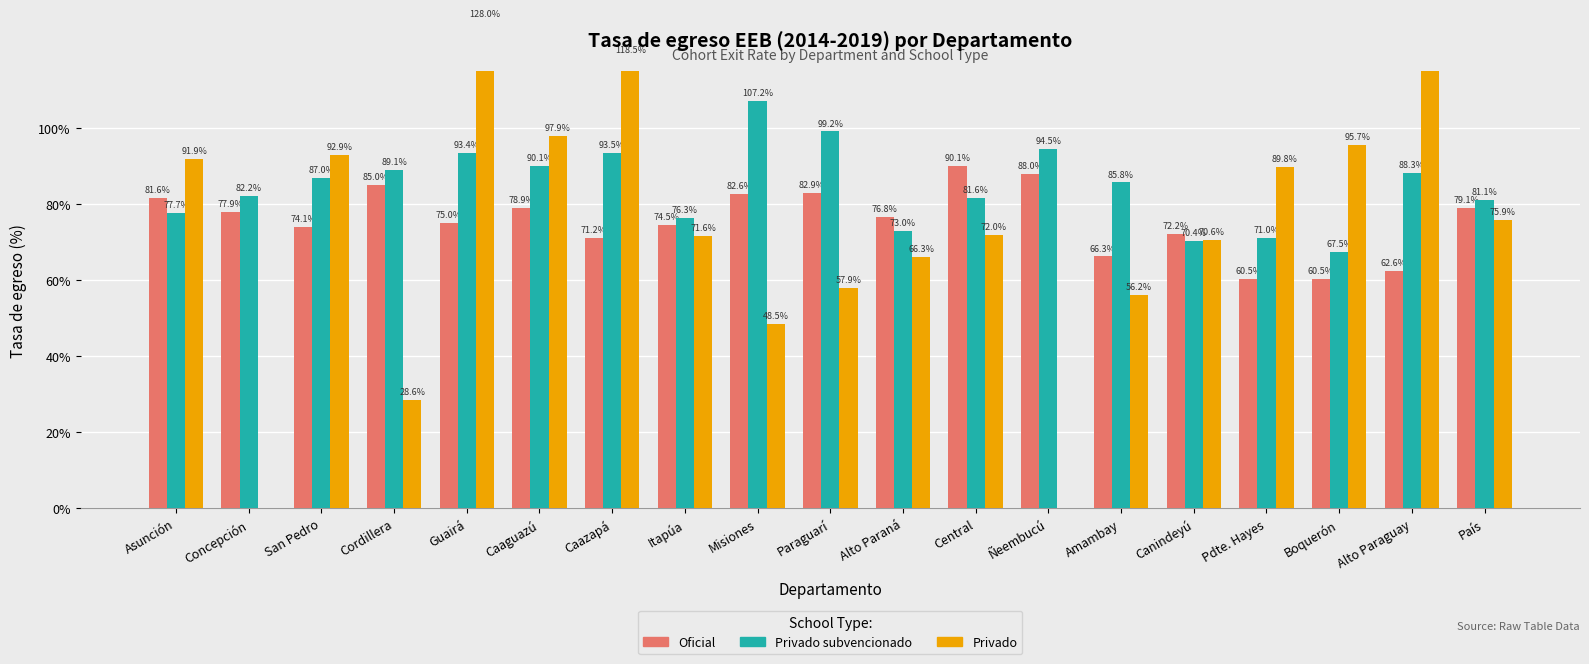

What is the highest value of the Oficial series?

90.1